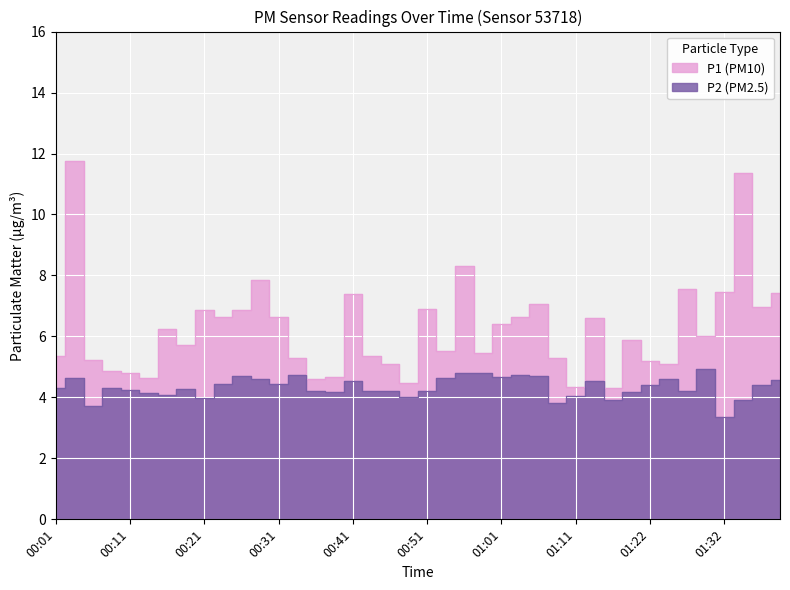

The value of P1 at 00:08 is 4.9. True or false?

True